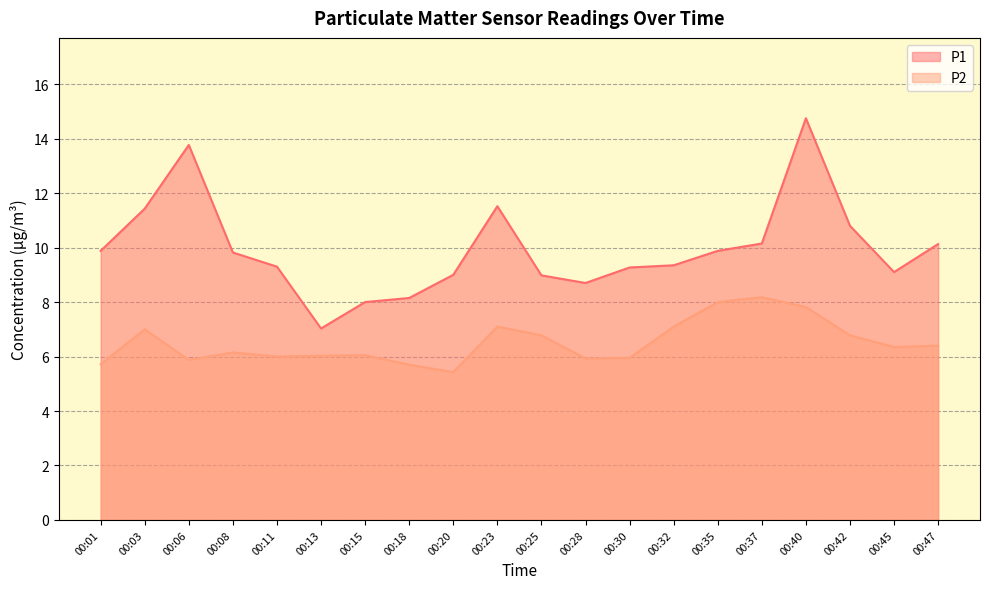

Where does the P1 series first go above 9?

00:01